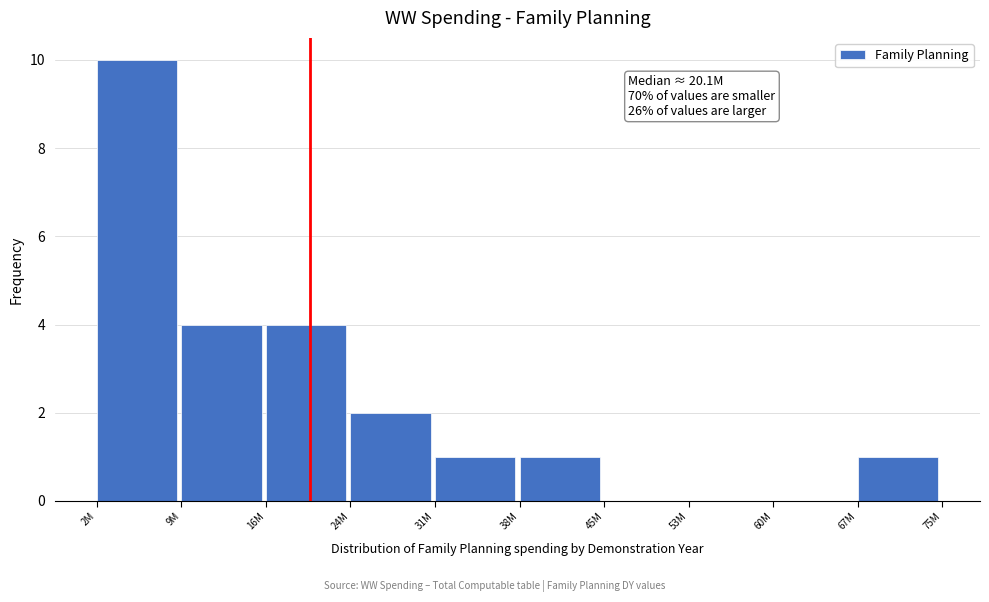

Reading left to right, what are all the values shown in this chart?

2M=10	9M=4	16M=4	24M=2	31M=1	38M=1	45M=0	53M=0	60M=0	67M=1